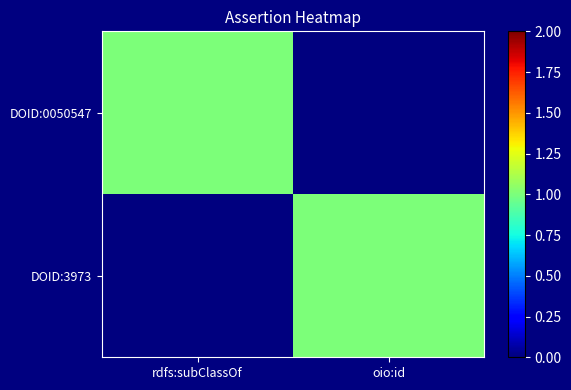

Which category has the highest value across all series?

rdfs:subClassOf